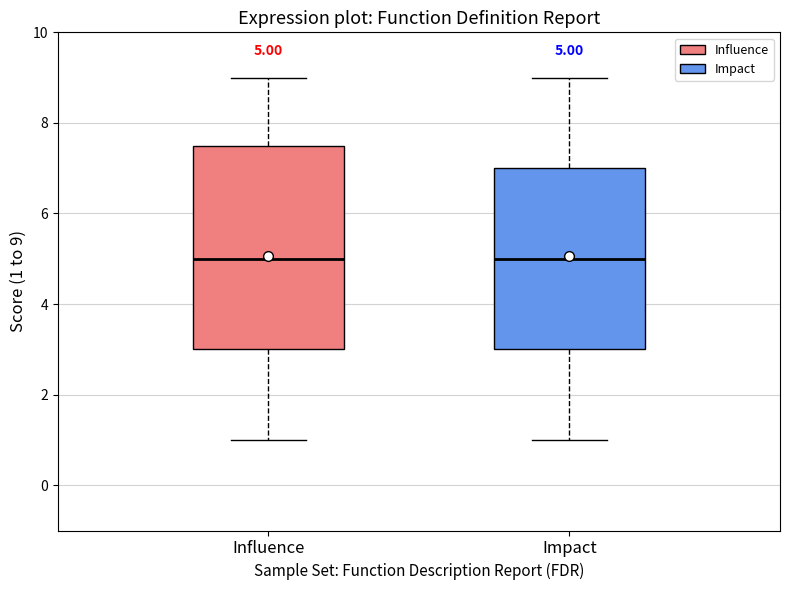

Comparing the boxes themselves (not the whiskers), which one is the tallest?

Influence